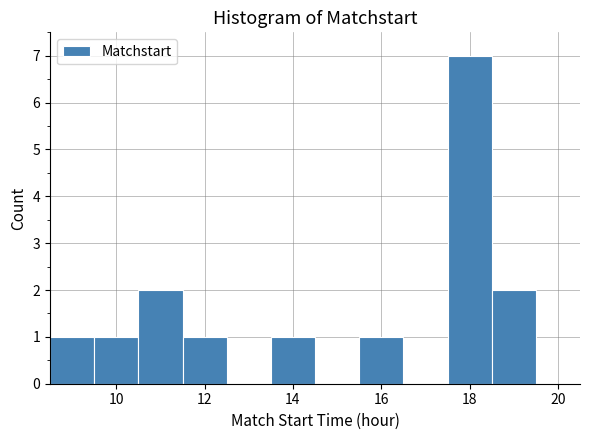

Reading left to right, transcribe this chart: for each bar, give the range it covers on the x-axis and its height. Neither the bar edges nor the heights are printed on the chart, so give them approximately, as read against the axes.

8.5 to 9.5: 1
9.5 to 10.5: 1
10.5 to 11.5: 2
11.5 to 12.5: 1
12.5 to 13.5: 0
13.5 to 14.5: 1
14.5 to 15.5: 0
15.5 to 16.5: 1
16.5 to 17.5: 0
17.5 to 18.5: 7
18.5 to 19.5: 2